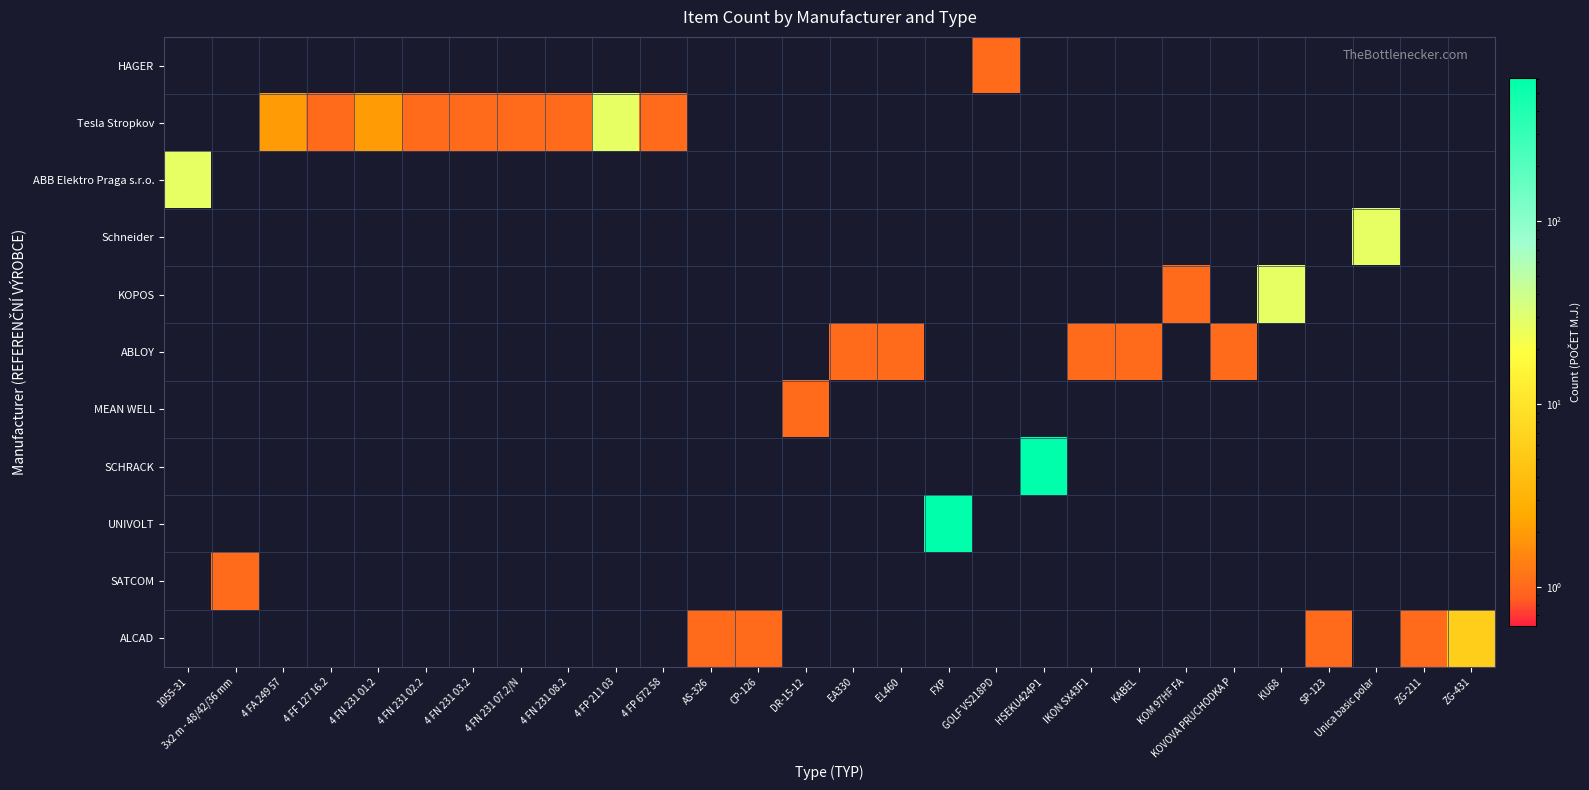

At which category is the sum across all series the highest?

HSEKU424P1